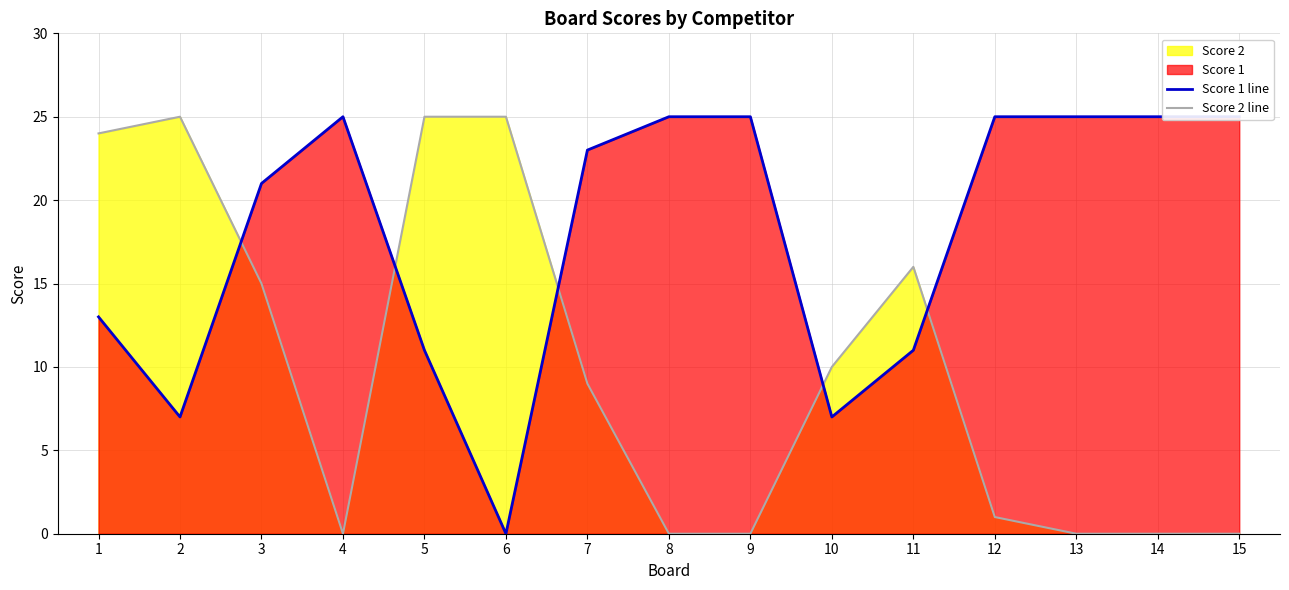

At how many categories does at least one series exceed 0?

15